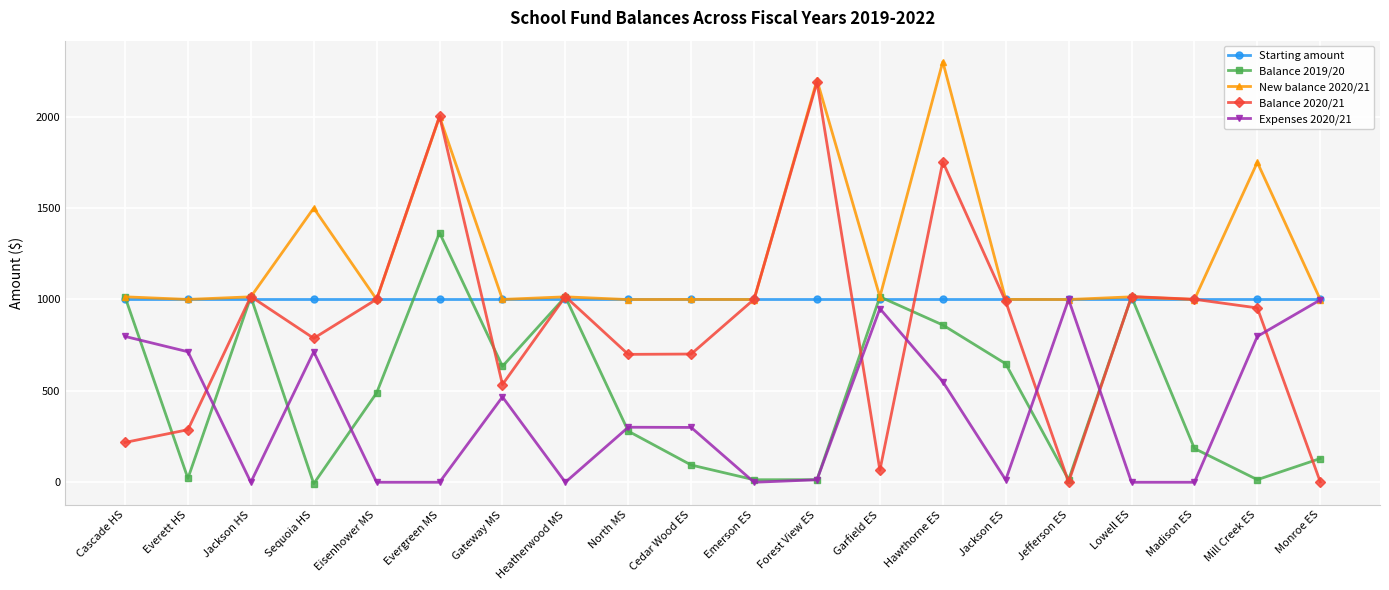

What is the maximum value shown in the chart?

2300.4